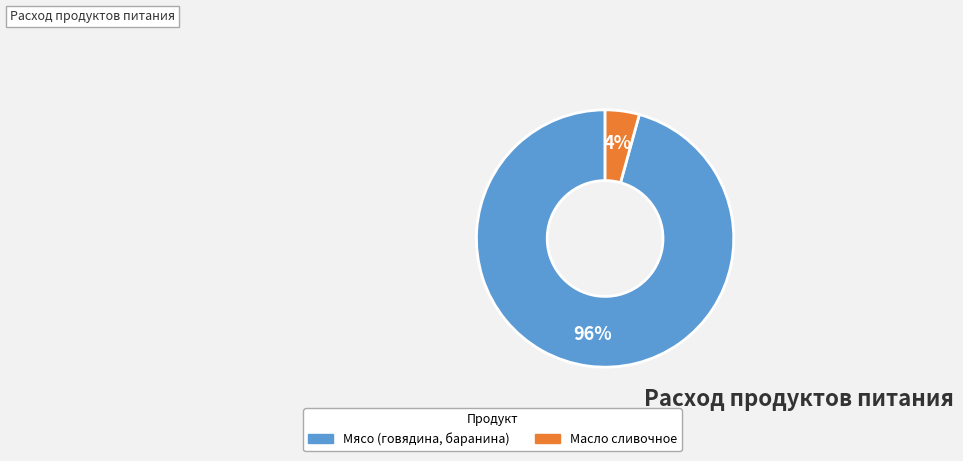

Between Мясо (говядина, баранина) and Масло сливочное, which is larger?

Мясо (говядина, баранина)